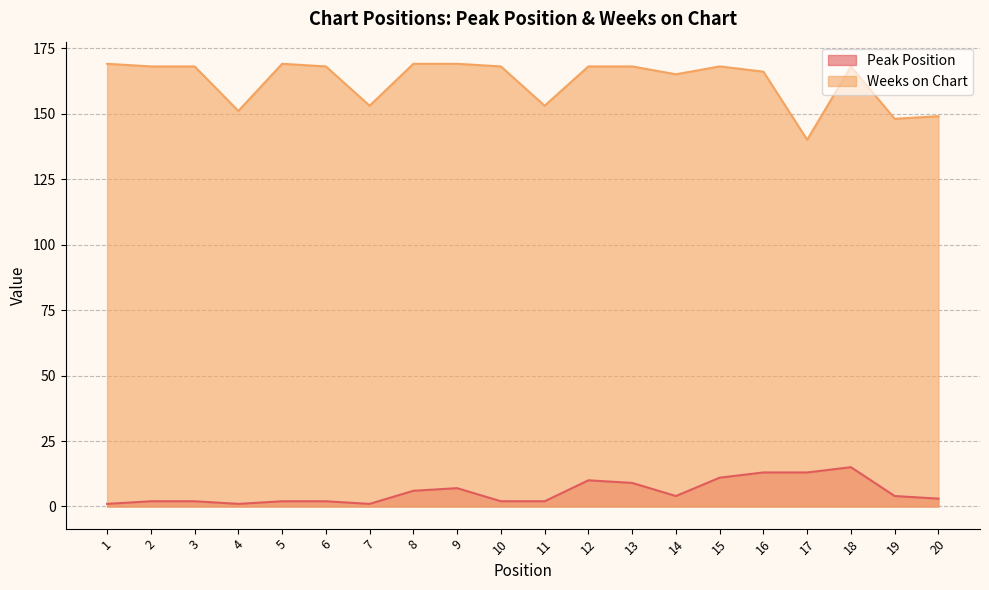

What are all the series names shown in the legend?

Peak Position, Weeks on Chart